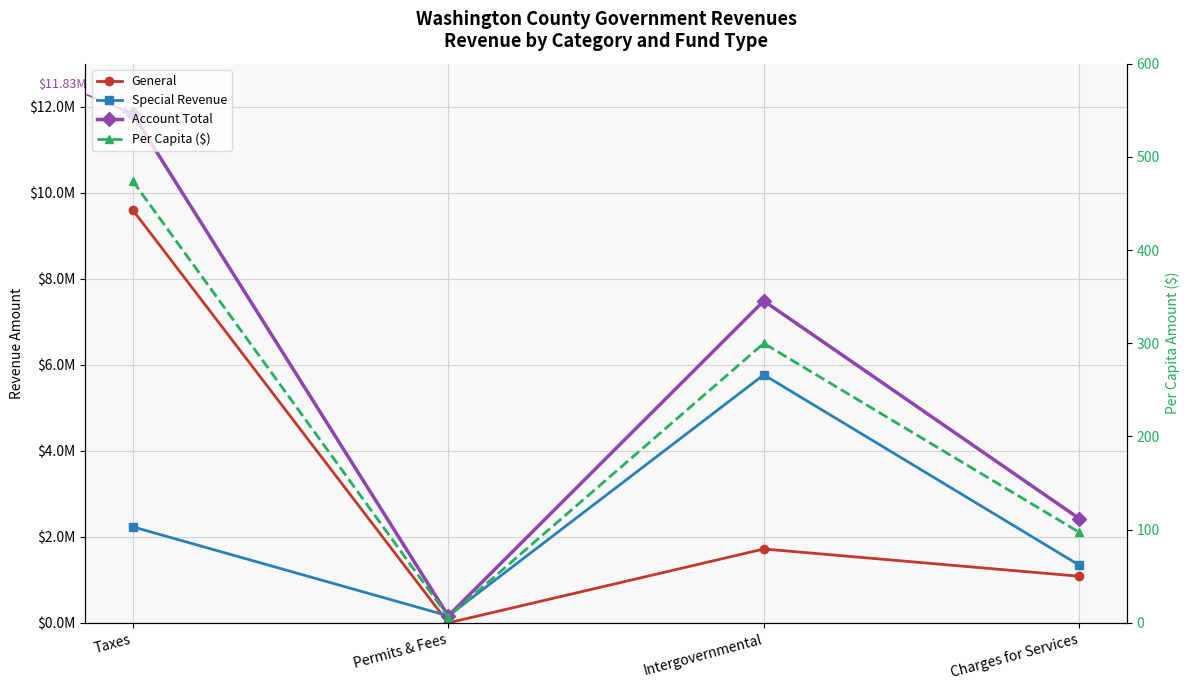

At which label does Account Total reach its minimum?

Permits & Fees